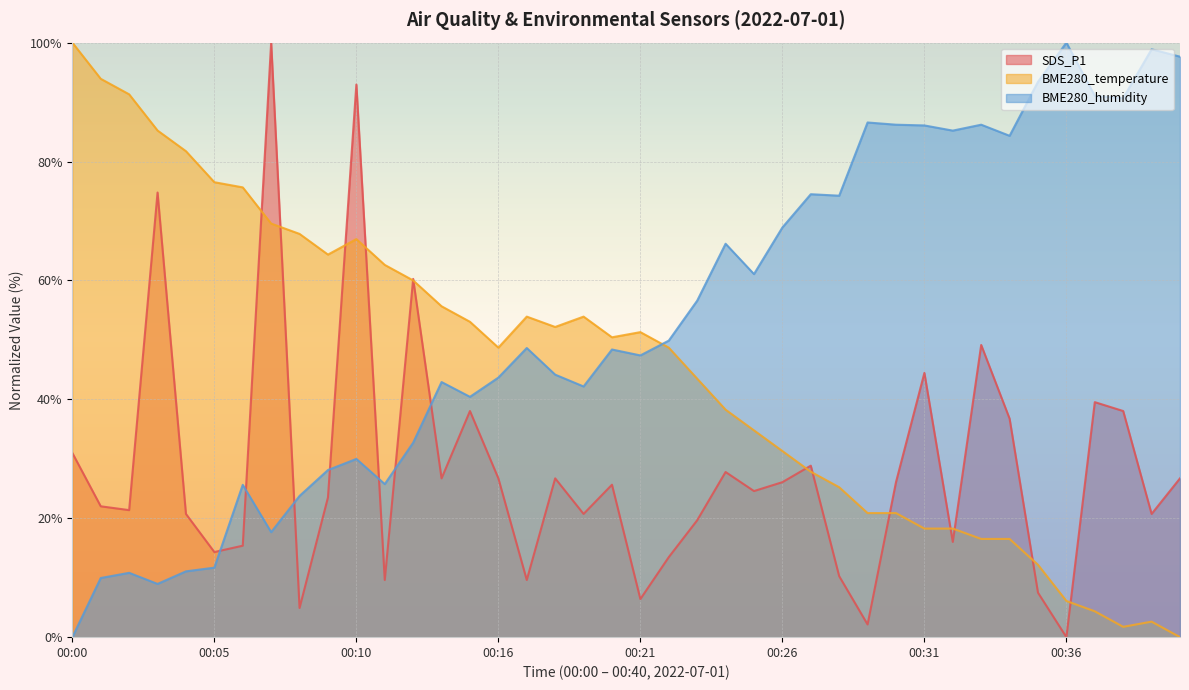

The BME280_temperature series shows 5.3 at 00:34. True or false?

False